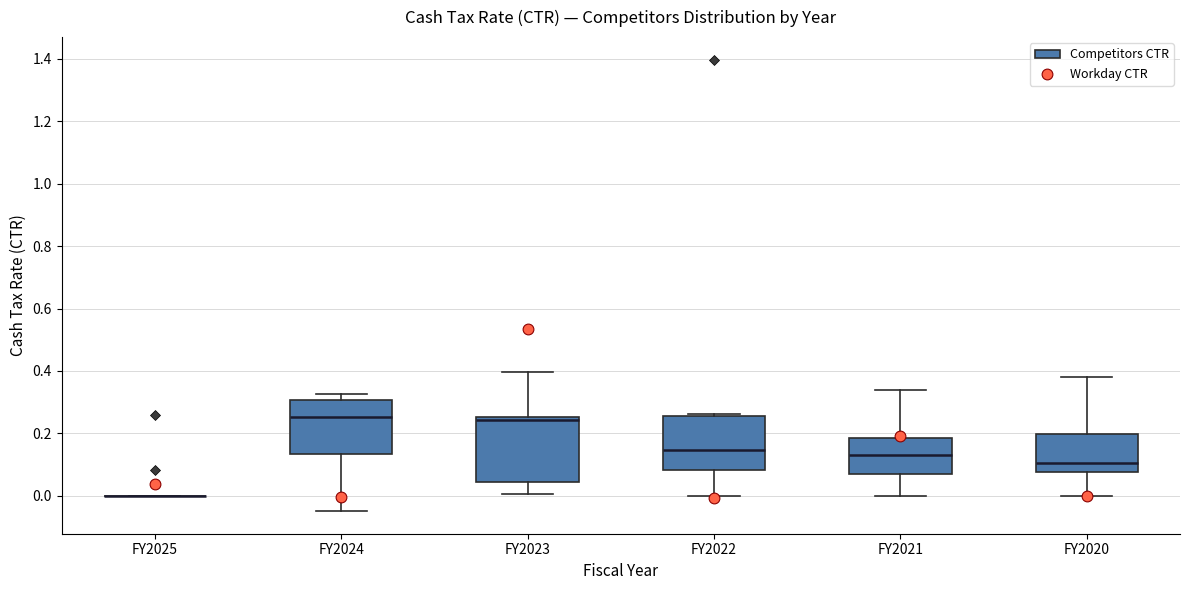

Reading left to right, transcribe this box plot: for each box, give where its median line is, the range the box spans, and where its two whiskers end, as read against the y-axis. The values are not printed on the chart, so give them approximately, as read against the axis.

FY2025: box collapsed to a line at 0.00, whiskers 0.00 to 0.00
FY2024: median 0.26, box 0.14 to 0.30, whiskers -0.04 to 0.32
FY2023: median 0.24, box 0.04 to 0.26, whiskers 0.00 to 0.40
FY2022: median 0.14, box 0.08 to 0.26, whiskers 0.00 to 0.26 (just above the box's upper edge)
FY2021: median 0.14, box 0.06 to 0.18, whiskers 0.00 to 0.34
FY2020: median 0.10, box 0.08 to 0.20, whiskers 0.00 to 0.38